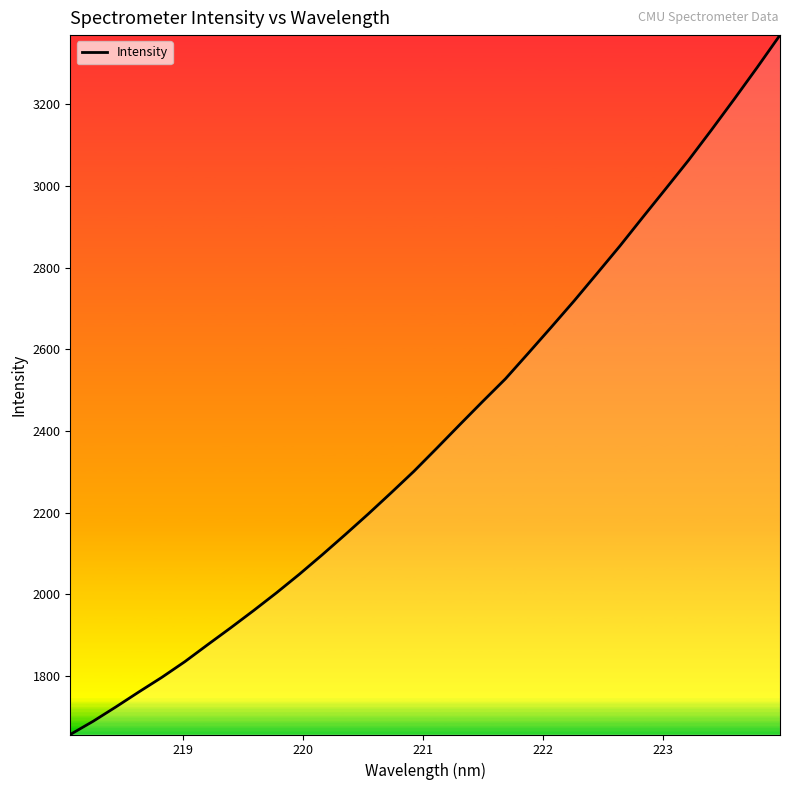

What is the greatest value displayed?

3369.8